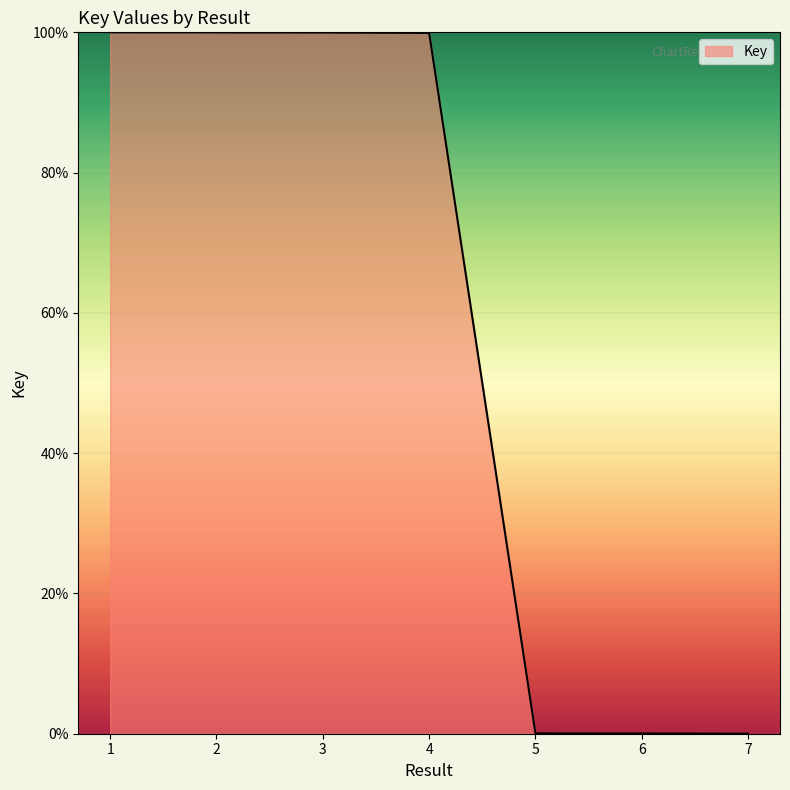

Is it true that the value at 1 is 162.9?

False